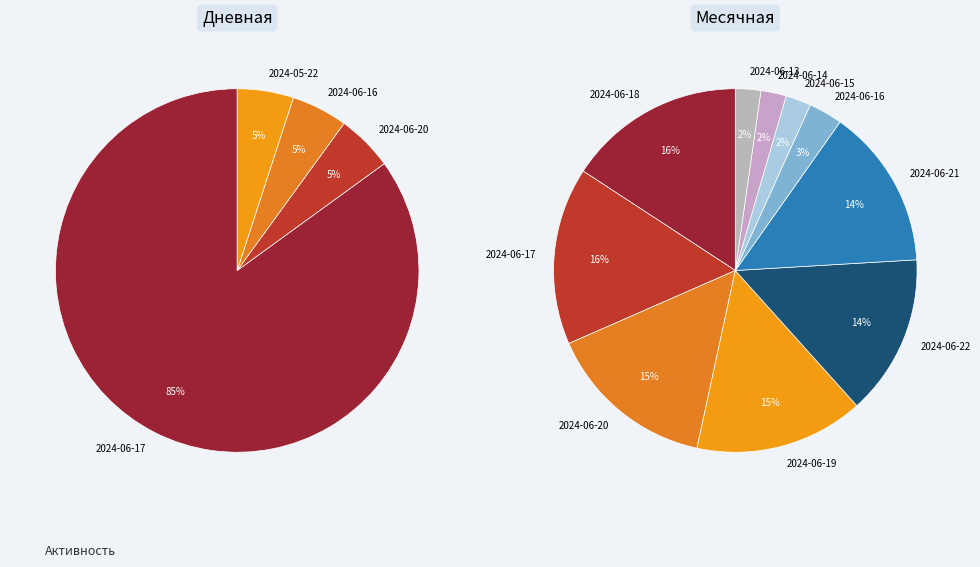

To the nearest percent, what portion does 2024-06-16 represent?

5%